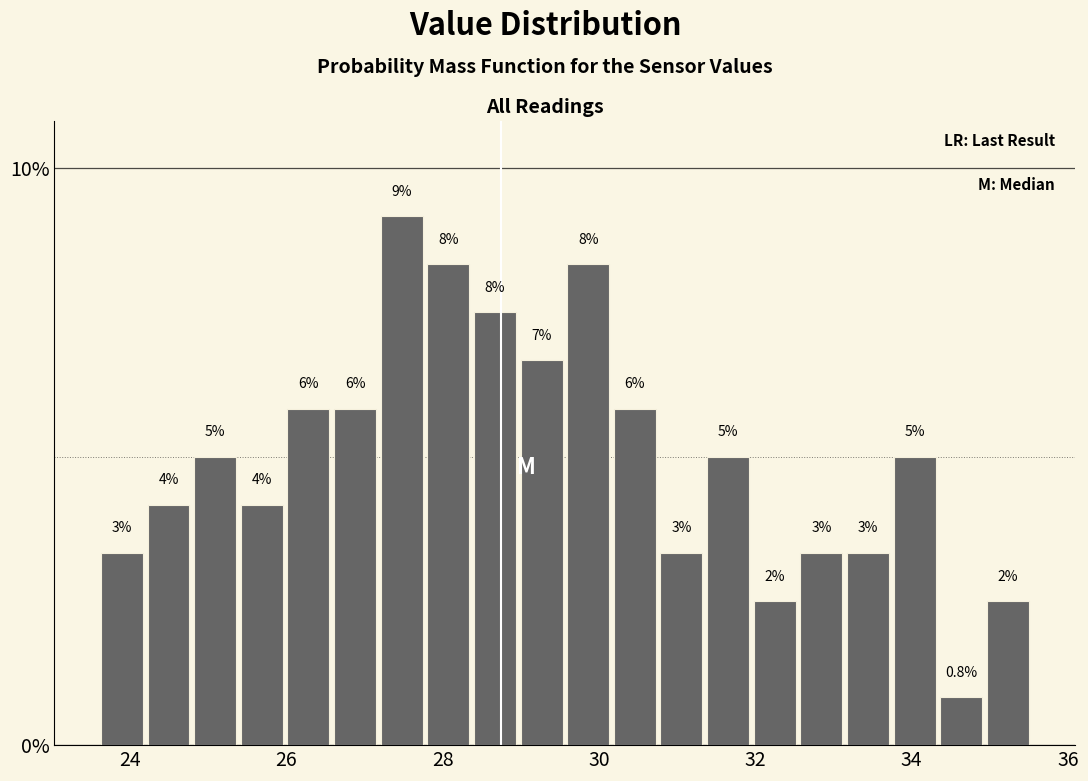

Around what value on the x-axis is the tallest bar? Give the approximate position of its centre, as read against the axis.

27.4